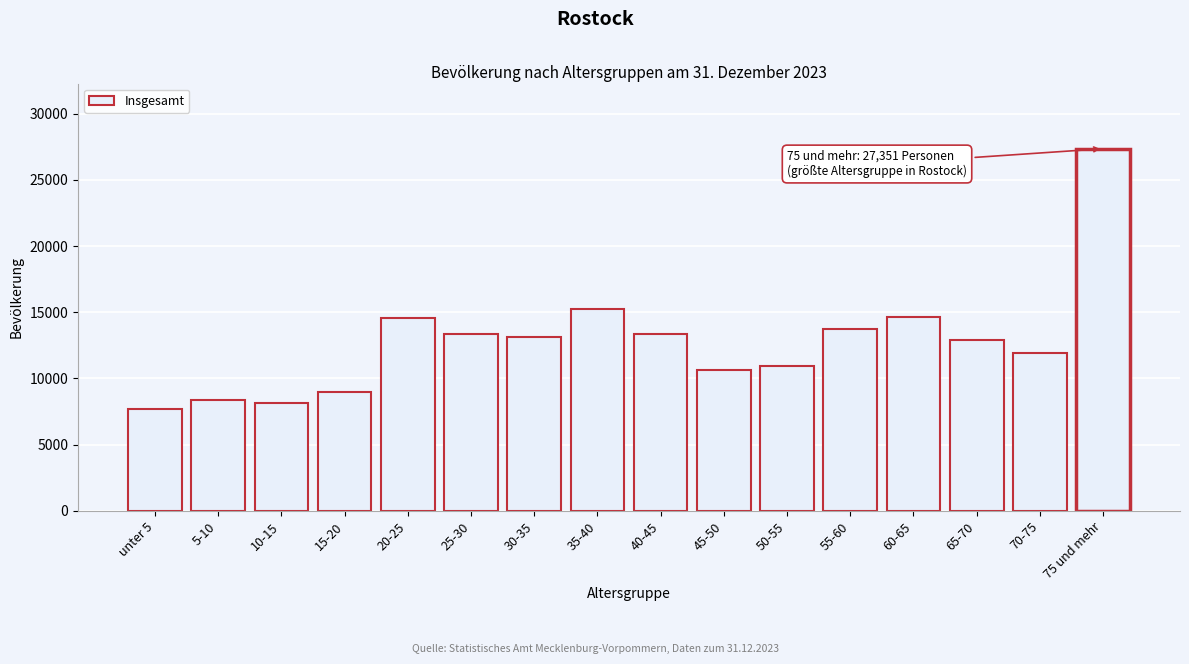

What is the label of the 3rd bar from the right?

65-70